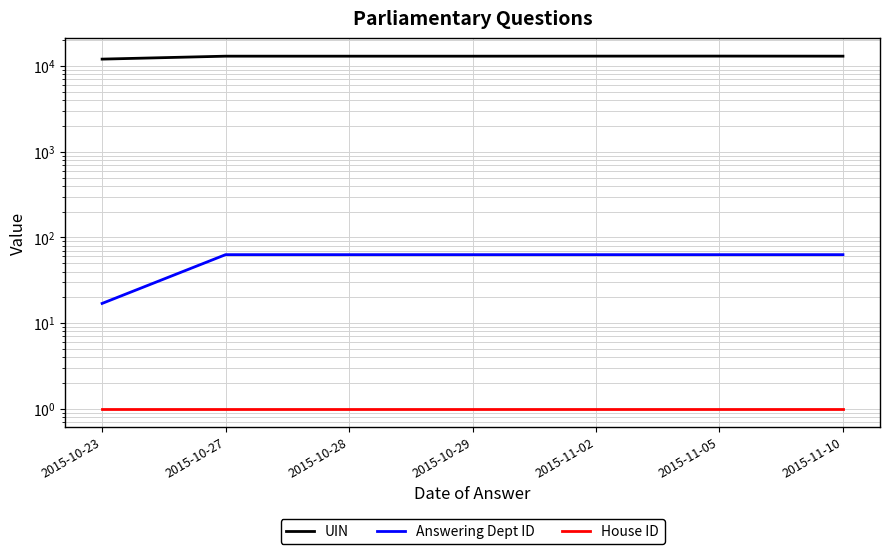

Where is UIN nearest to the value 12533?

2015-10-28